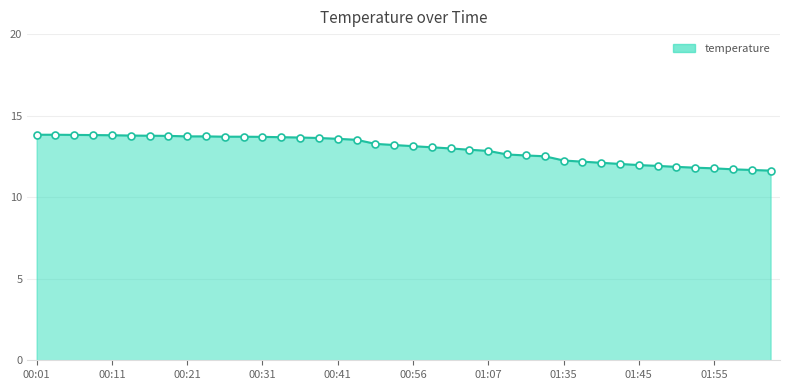

What is the minimum value shown in the chart?

11.6